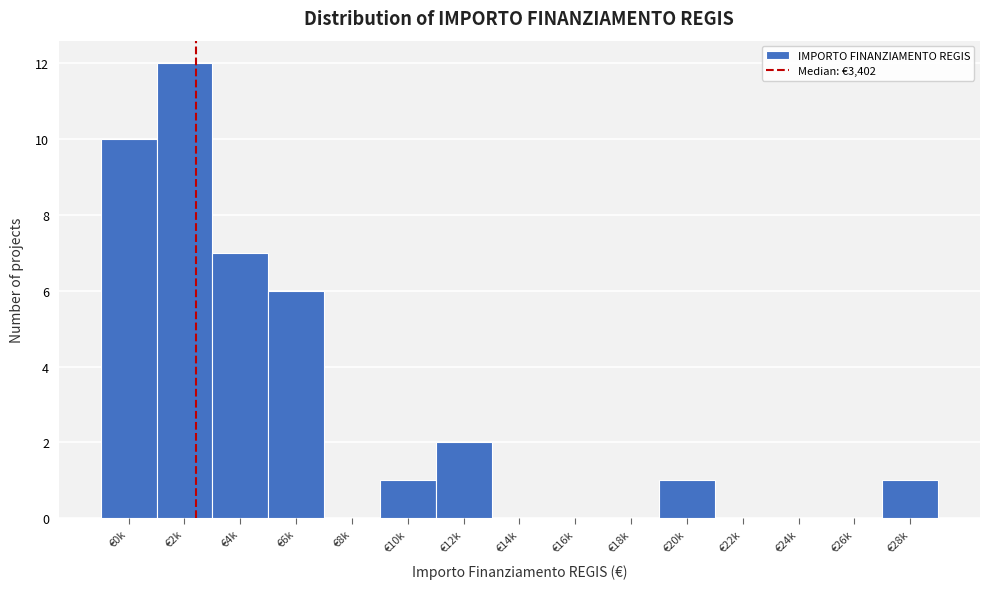

Reading left to right, extract all data points from this chart.

€0k=10	€2k=12	€4k=7	€6k=6	€8k=0	€10k=1	€12k=2	€14k=0	€16k=0	€18k=0	€20k=1	€22k=0	€24k=0	€26k=0	€28k=1